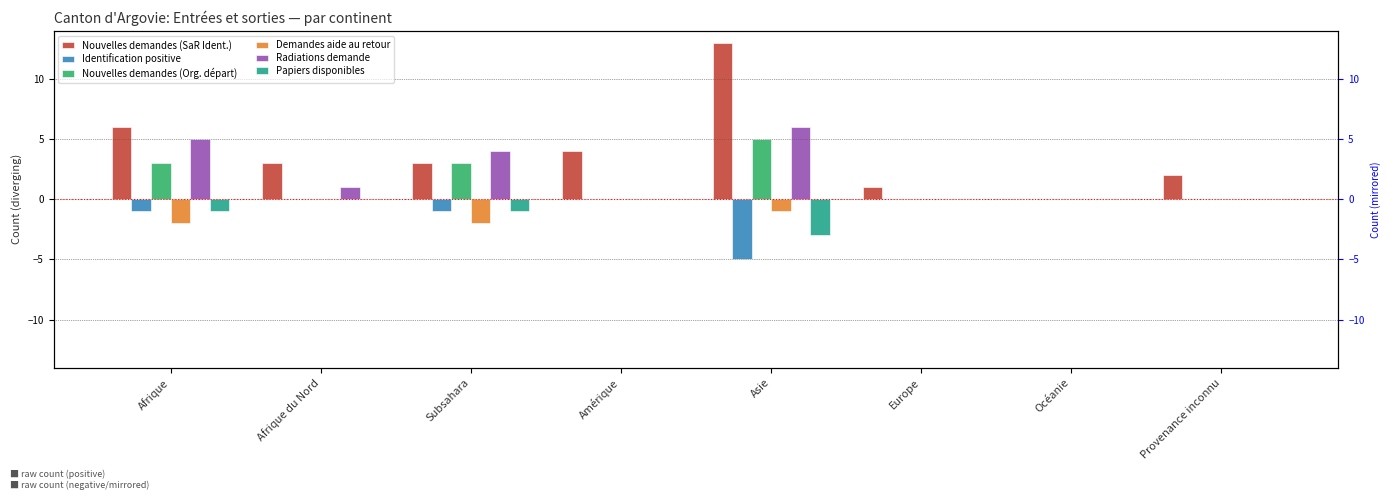

Is it true that Nouvelles demandes (Org. départ) equals 9 at Asie?

False